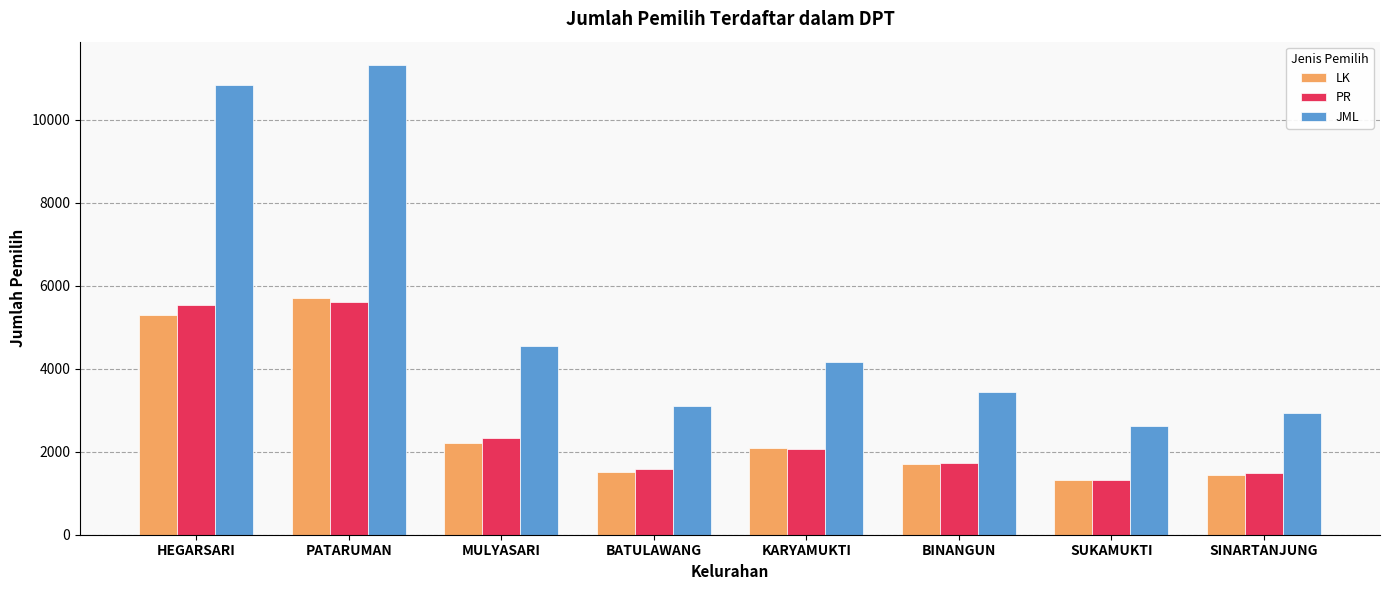

Which category has the lowest value in the PR series?

SUKAMUKTI